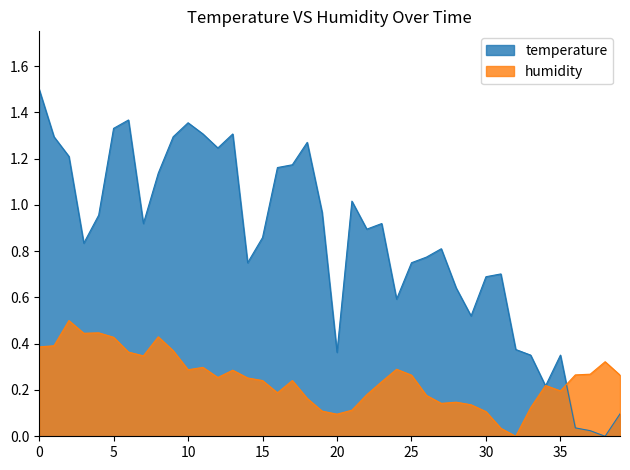

Which series has the largest total across all categories?

temperature